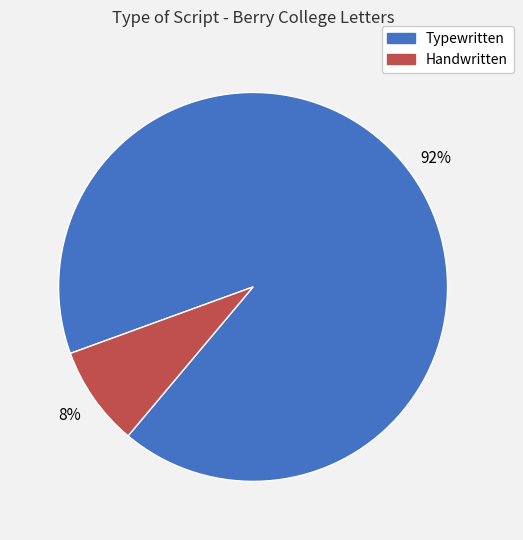

Is there a majority slice in this chart?

Yes